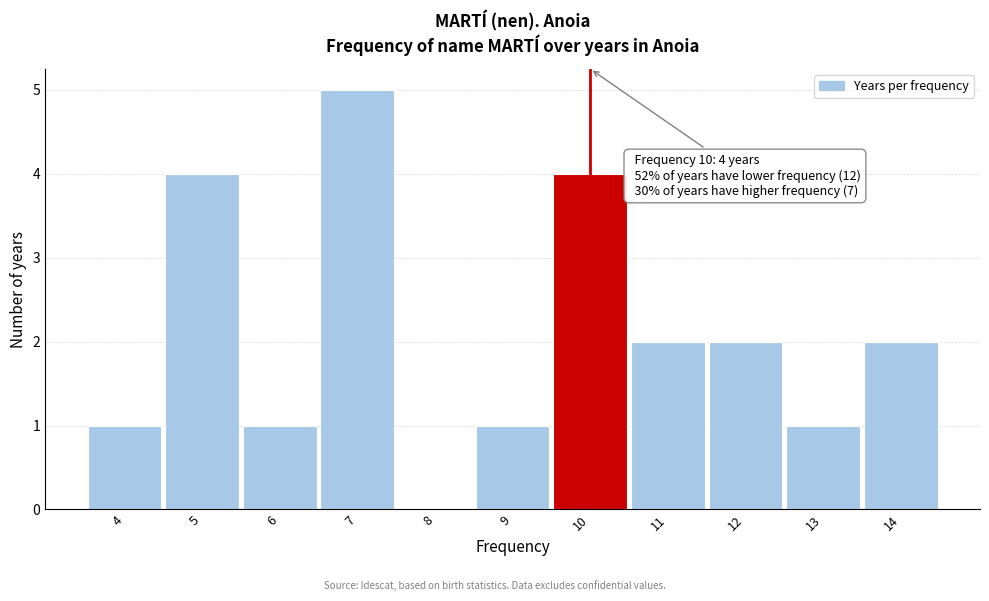

Over which range of the x-axis is the bar tallest?

6.5 to 7.5